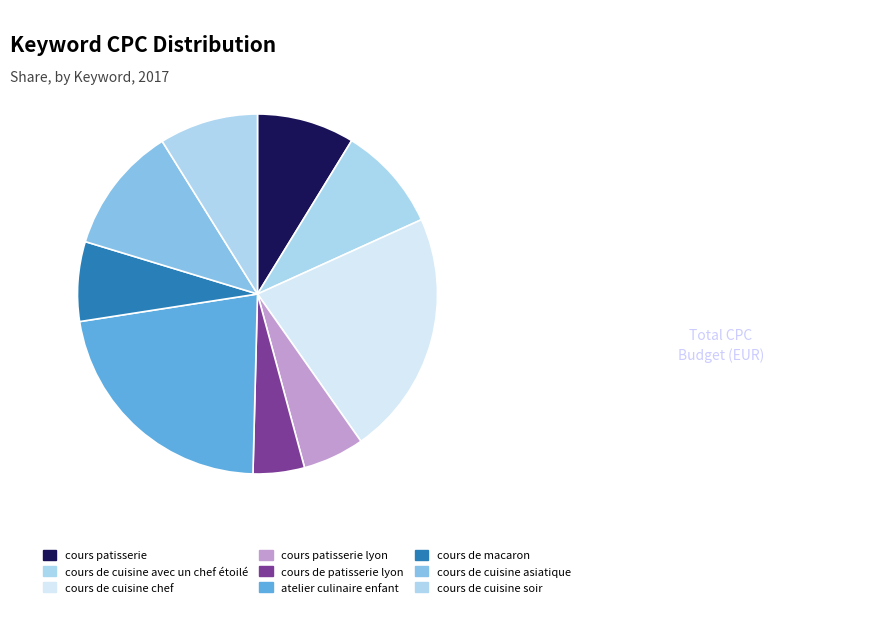

Do atelier culinaire enfant and cours de cuisine avec un chef étoilé together represent more than half of the pie?

No